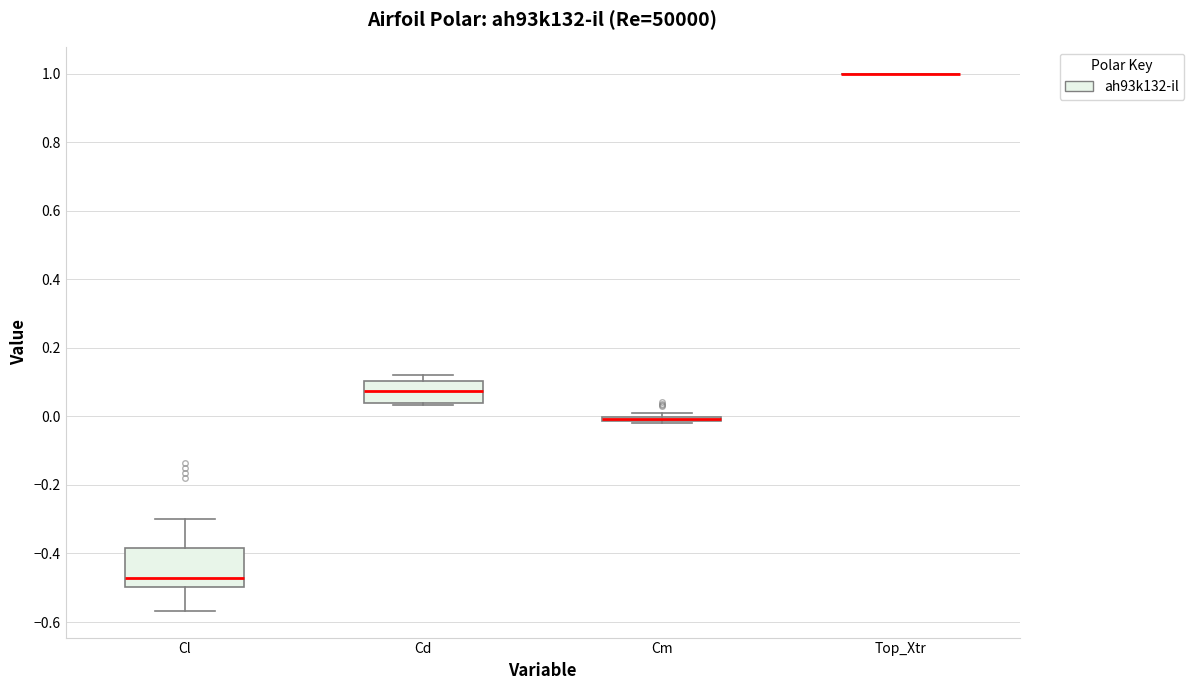

Comparing the boxes themselves (not the whiskers), which one is the tallest?

Cl